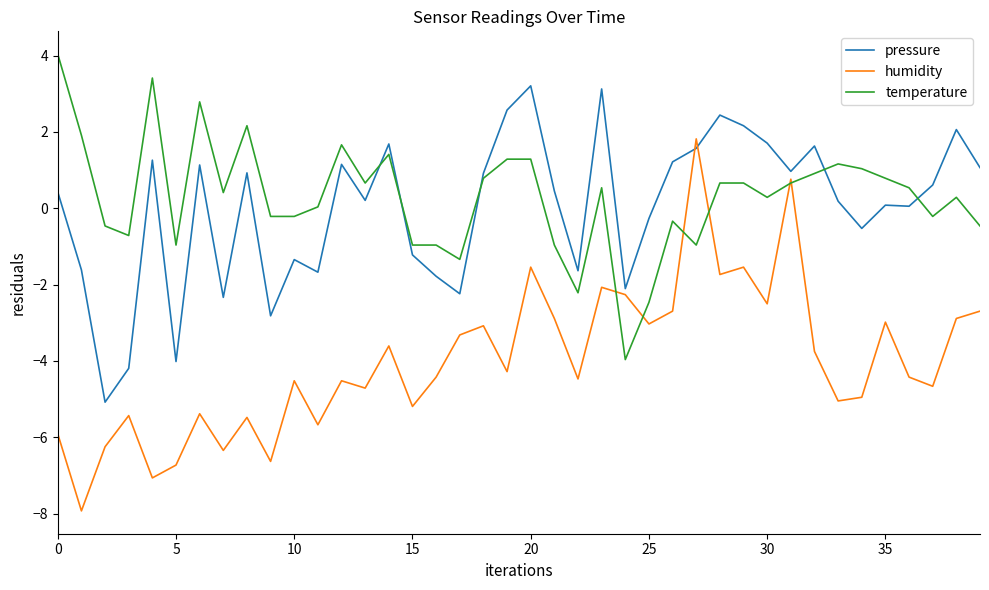

Rank the series by their maximum value, from lowest to highest.

humidity, pressure, temperature